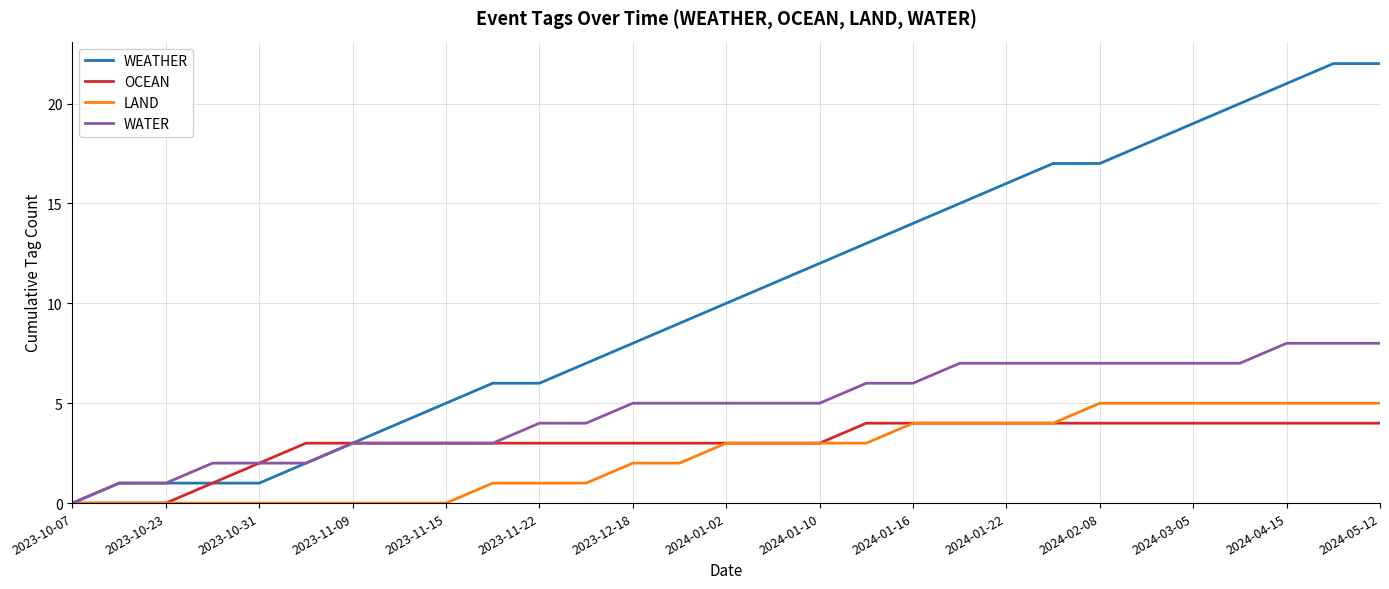

What is the maximum value shown in the chart?

22